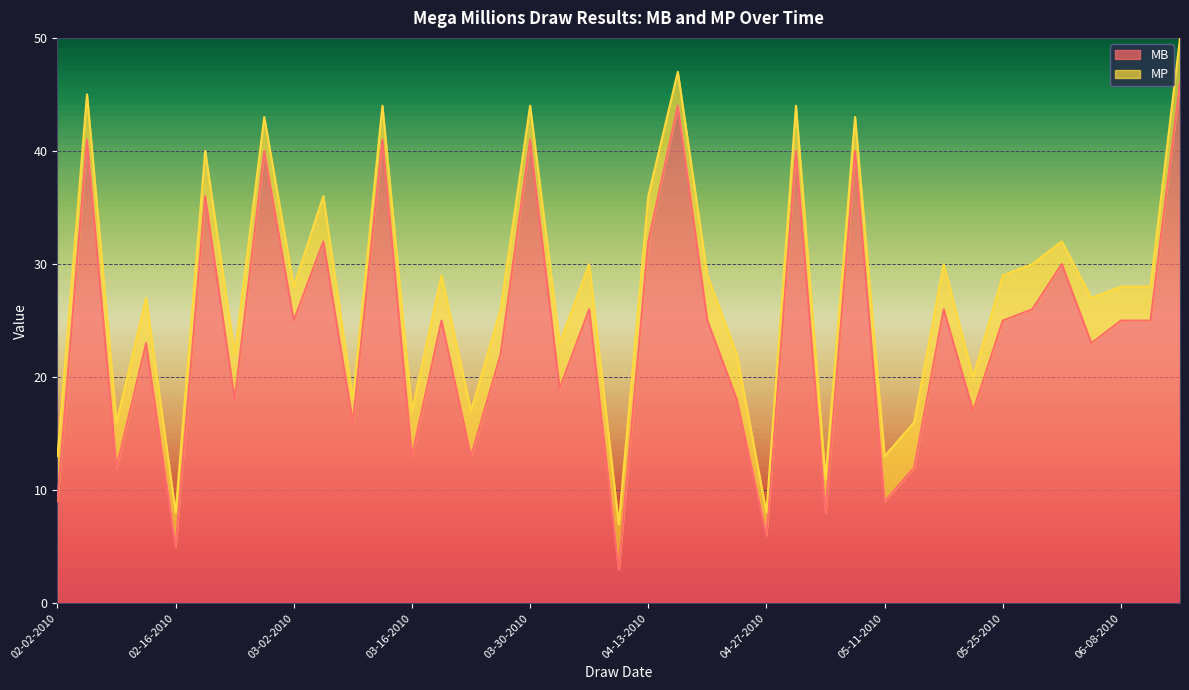

Between 05-11-2010 and 05-18-2010, which is larger?

05-18-2010